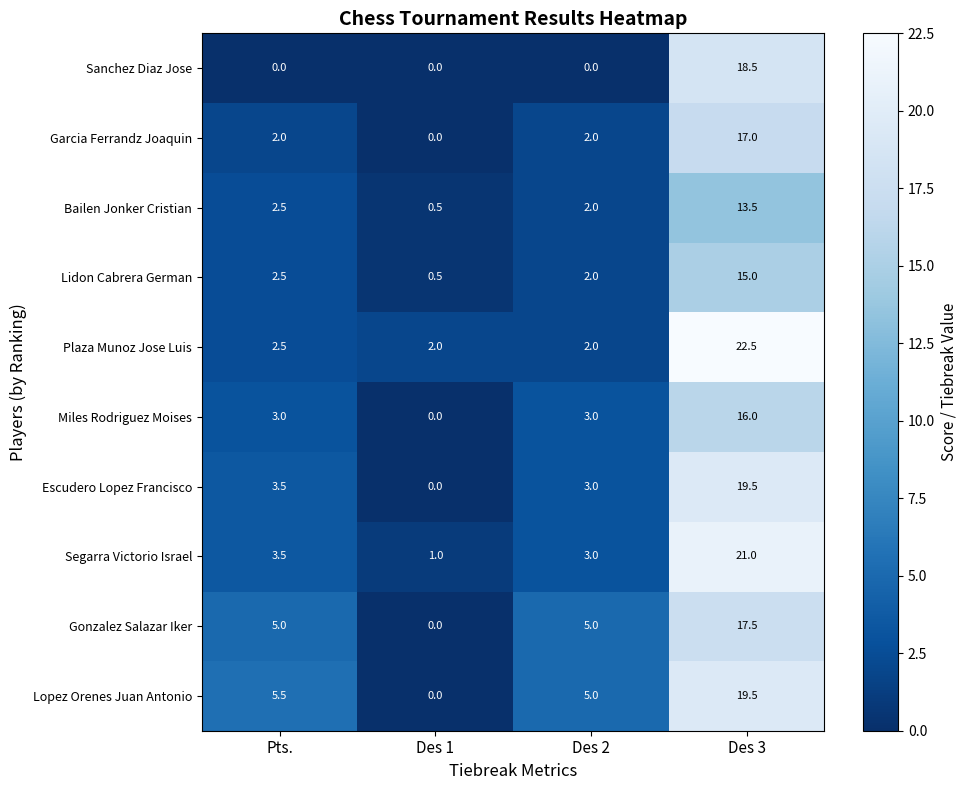

Rank the categories by Bailen Jonker Cristian value from lowest to highest.

Des 1, Des 2, Pts., Des 3